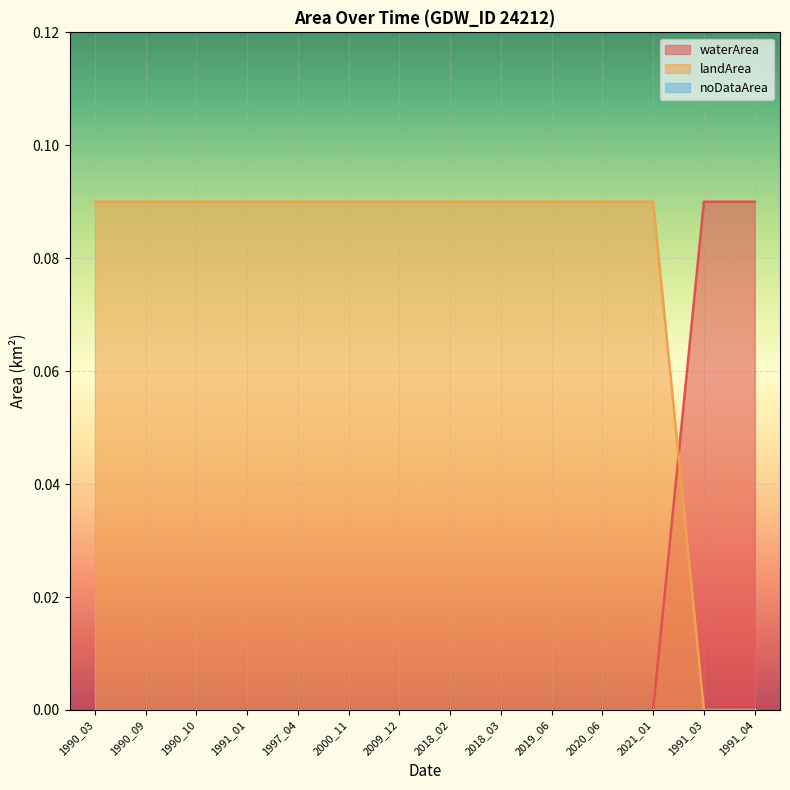

What is the value of the landArea point at the 6th from the left?

0.1